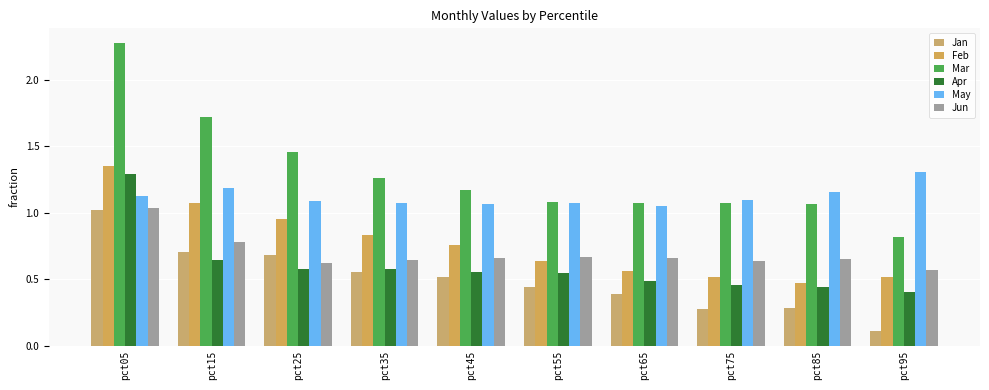

Is it true that Apr equals 0.2 at pct75?

False